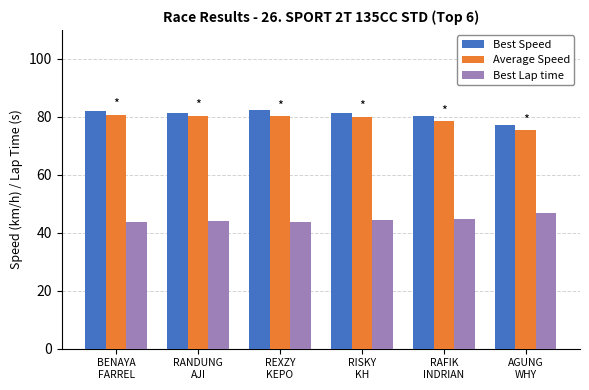

What is the total value across all series at AGUNG
WHY?

199.2